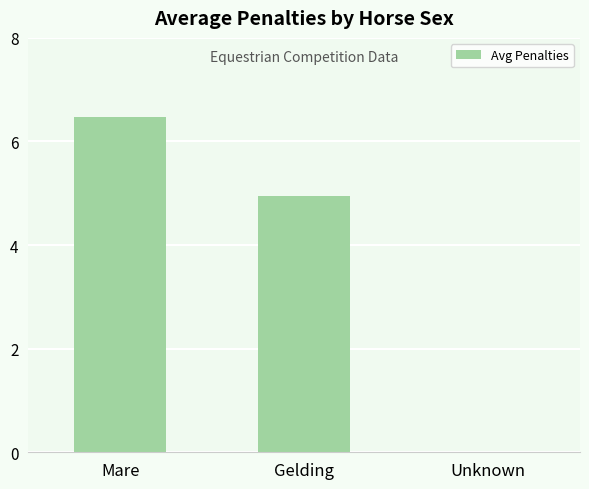

What is the maximum value shown in the chart?

6.5